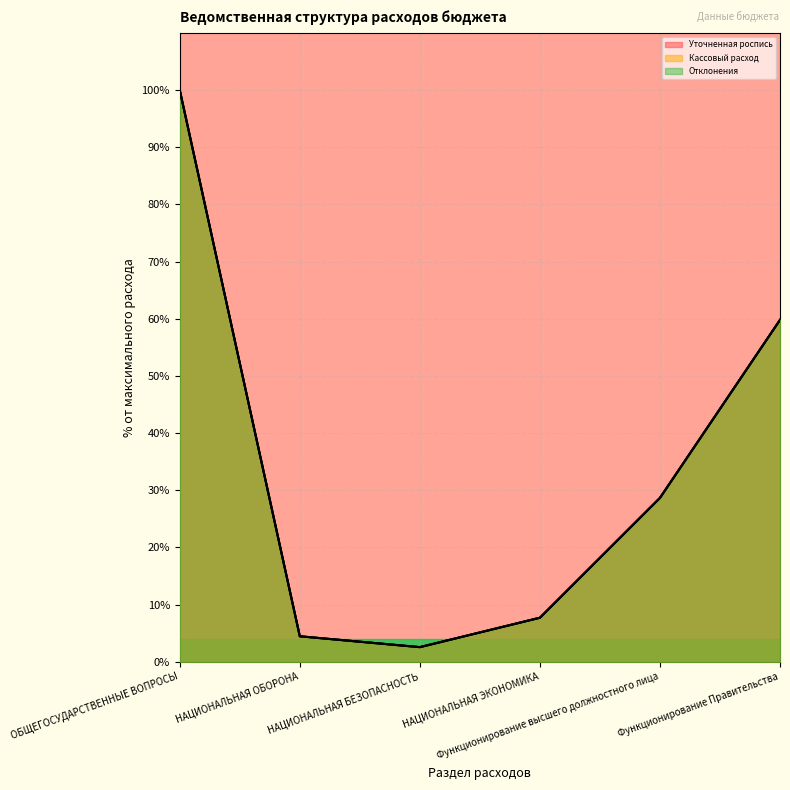

What position from the left is НАЦИОНАЛЬНАЯ БЕЗОПАСНОСТЬ?

3